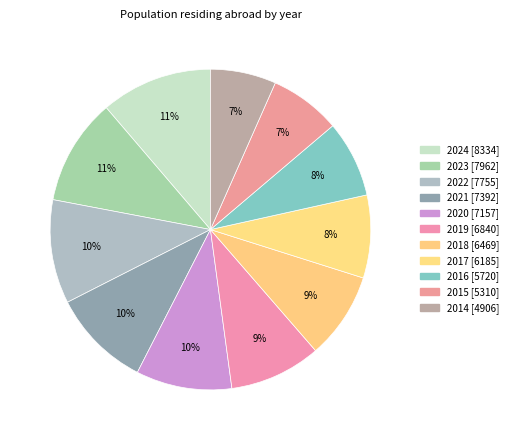

Does any single category account for the majority?

No